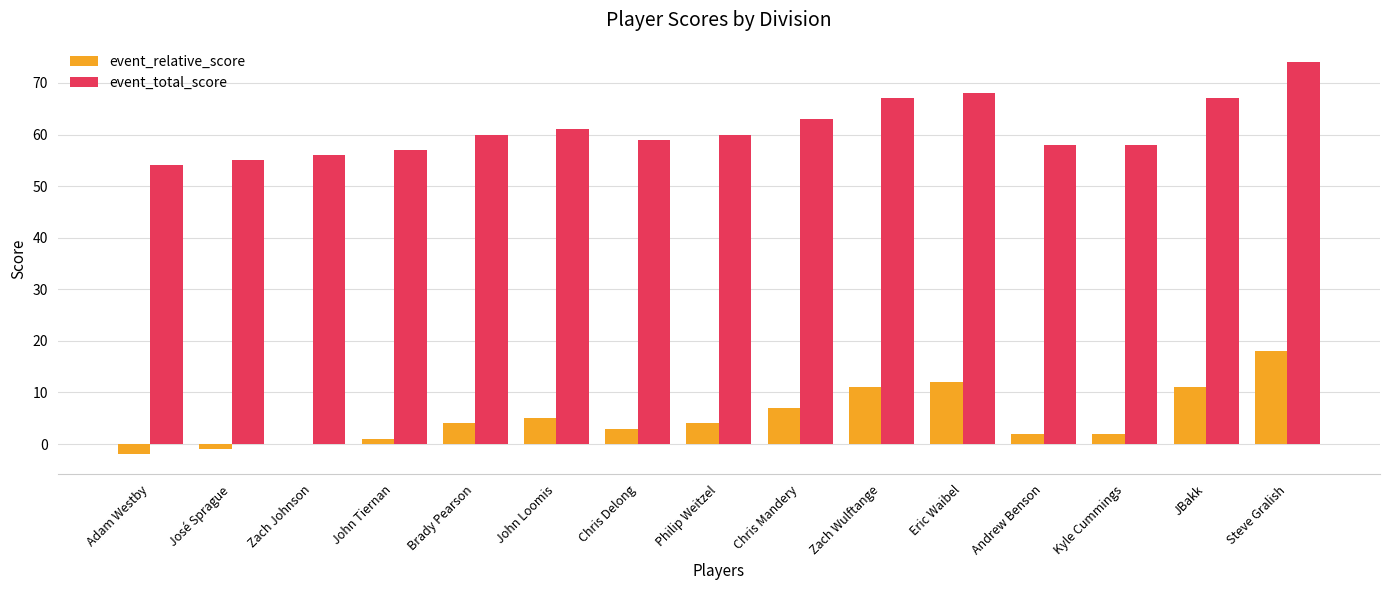

Reading left to right, what are all the values shown in this chart?

event_relative_score: Adam Westby=-2	José Sprague=-1	Zach Johnson=0	John Tiernan=1	Brady Pearson=4	John Loomis=5	Chris Delong=3	Philip Weitzel=4	Chris Mandery=7	Zach Wulftange=11	Eric Waibel=12	Andrew Benson=2	Kyle Cummings=2	JBakk=11	Steve Gralish=18
event_total_score: Adam Westby=54	José Sprague=55	Zach Johnson=56	John Tiernan=57	Brady Pearson=60	John Loomis=61	Chris Delong=59	Philip Weitzel=60	Chris Mandery=63	Zach Wulftange=67	Eric Waibel=68	Andrew Benson=58	Kyle Cummings=58	JBakk=67	Steve Gralish=74